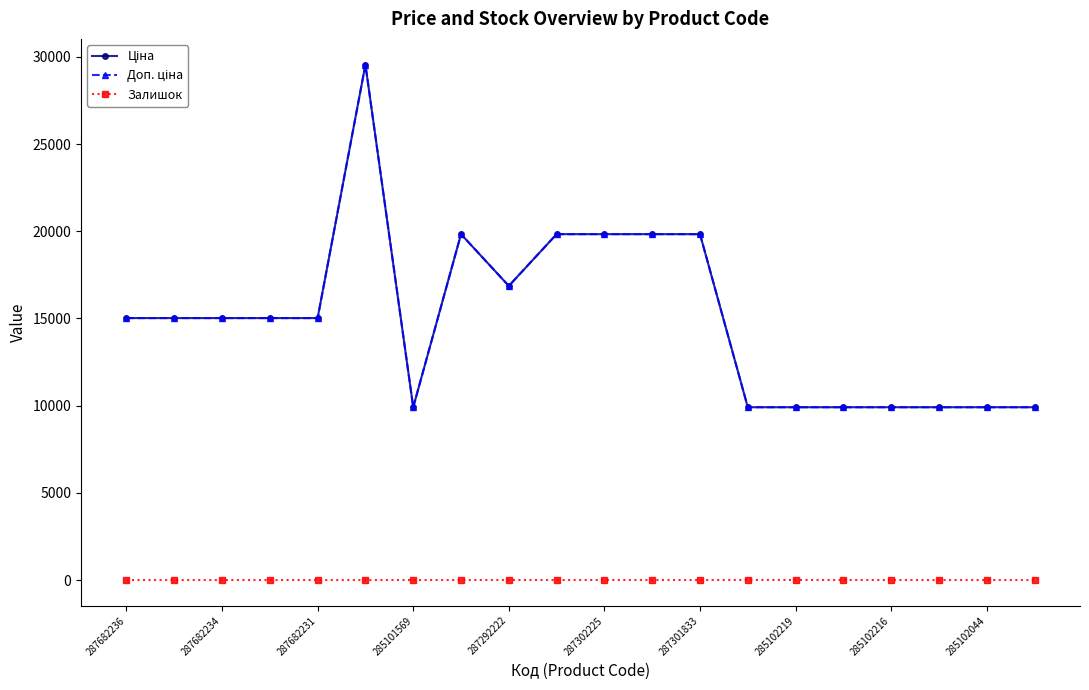

Does the chart have visible grid lines?

No